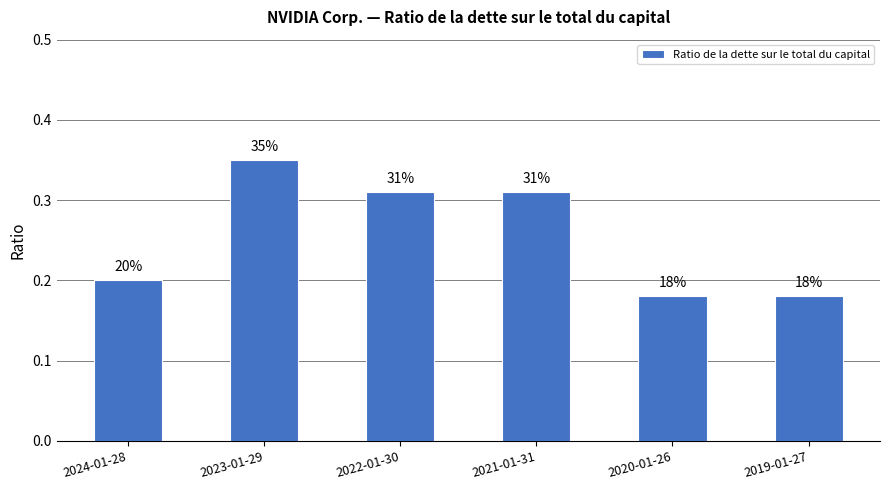

Reading left to right, extract all data points from this chart.

2024-01-28=0.2	2023-01-29=0.3	2022-01-30=0.3	2021-01-31=0.3	2020-01-26=0.2	2019-01-27=0.2